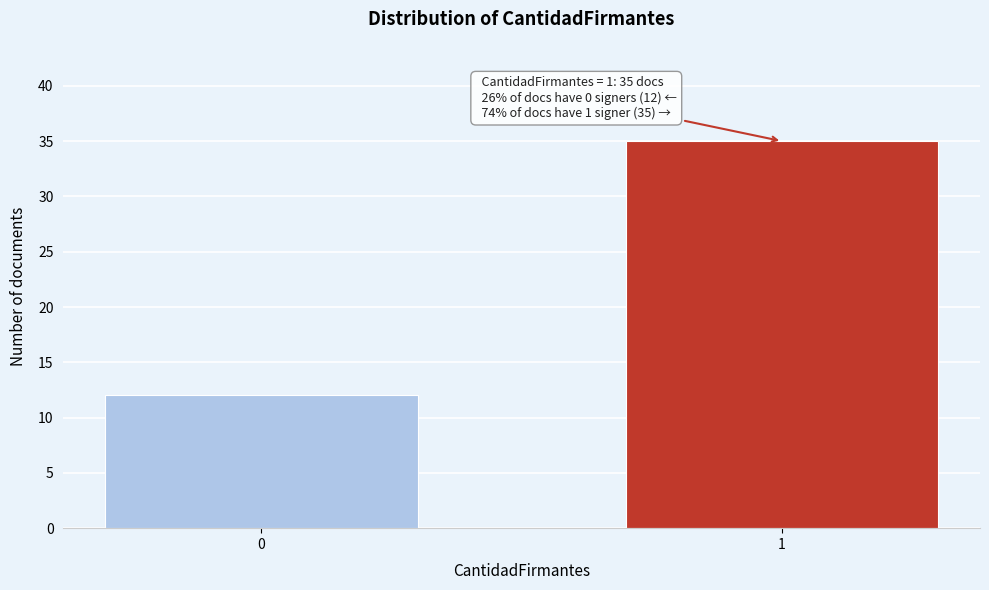

Reading left to right, what are all the values shown in this chart?

0=12	1=35